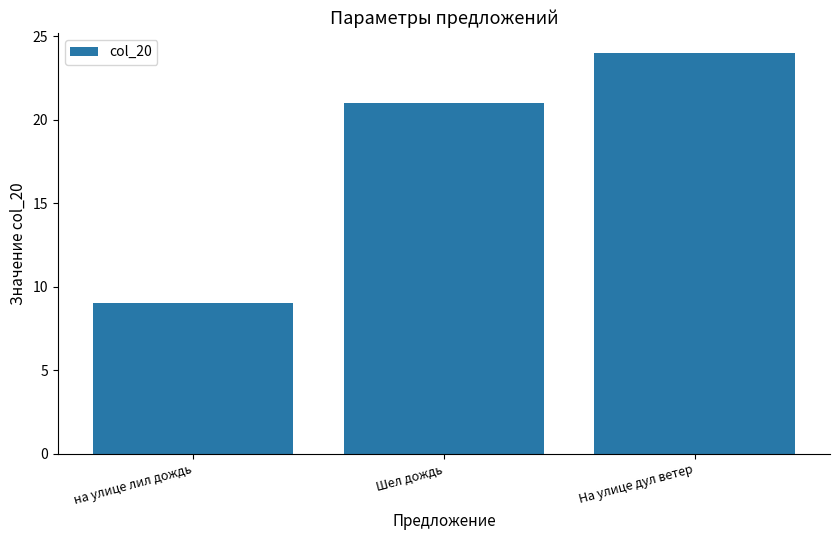

How many distinct data groups are displayed?

1